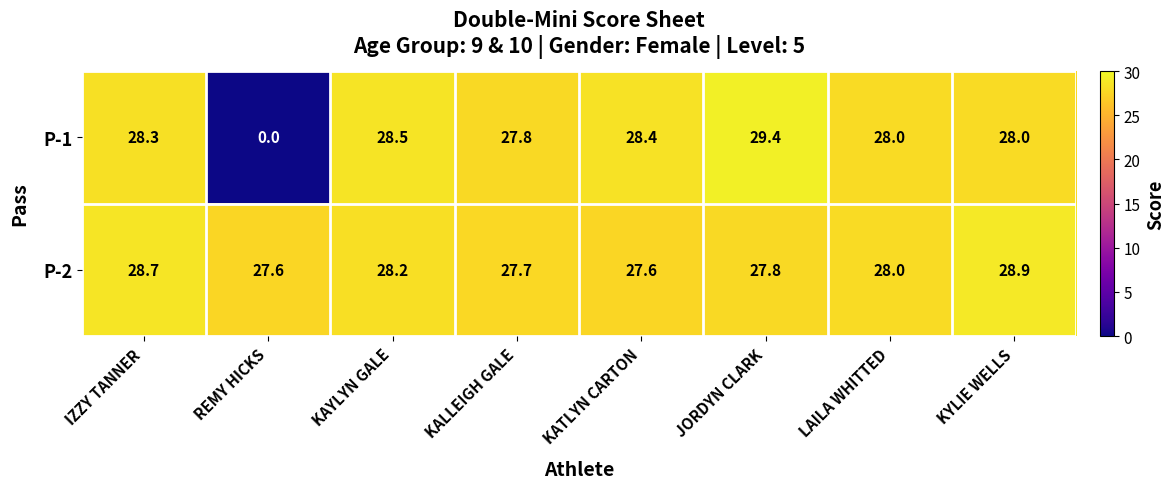

What is the spread (max minus min) of values at KYLIE WELLS?

0.9